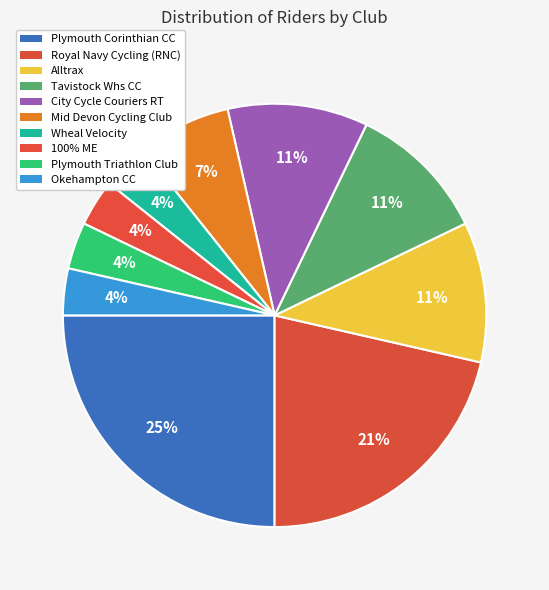

What is the largest slice in the pie chart?

Plymouth Corinthian CC